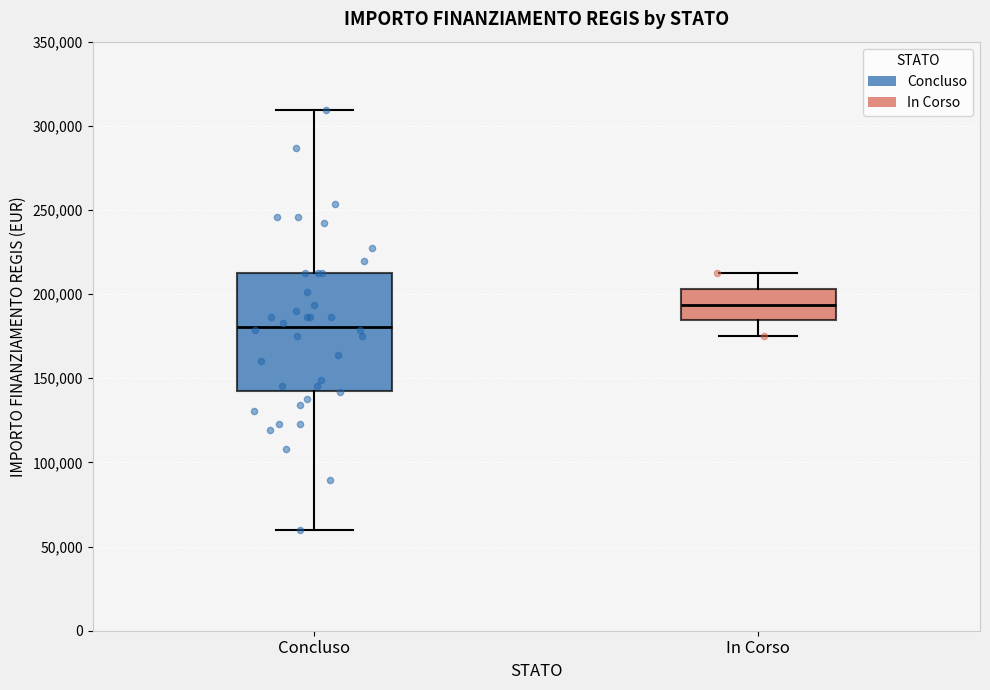

Which box is the tallest, from its lower edge to its upper edge?

Concluso